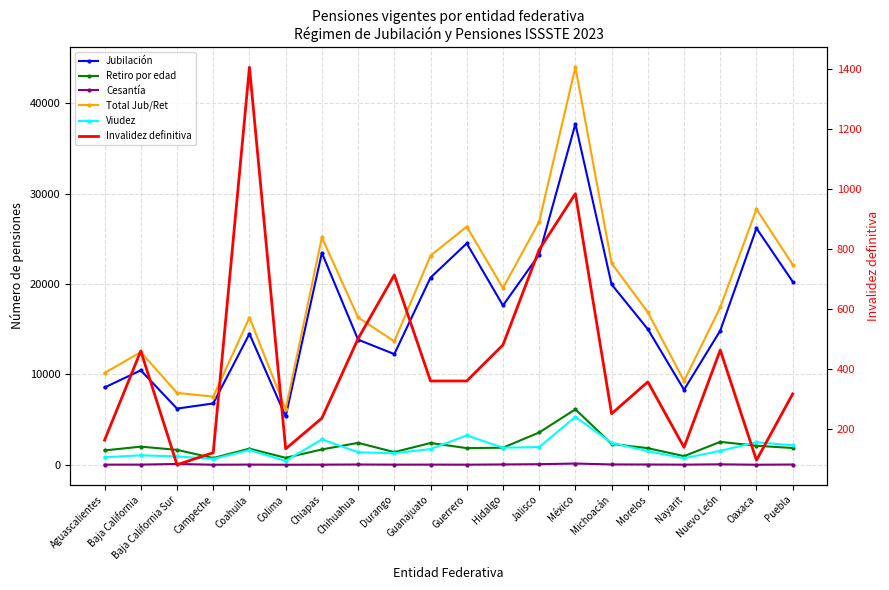

What is the difference between the maximum and second lowest values in the Invalidez definitiva series?

1309